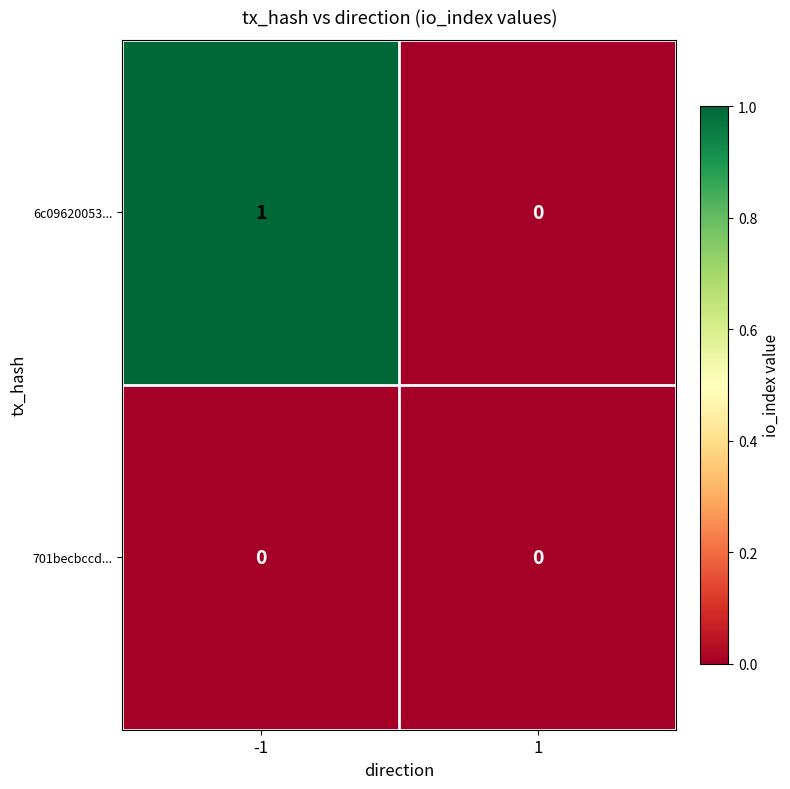

Rank the series by their maximum value, from highest to lowest.

6c09620053..., 701becbccd...